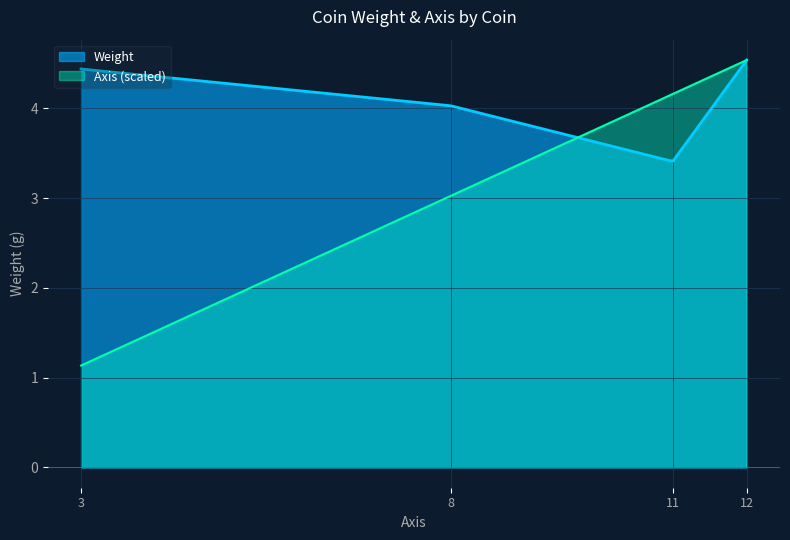

What is the lowest value of the Weight series?

3.4